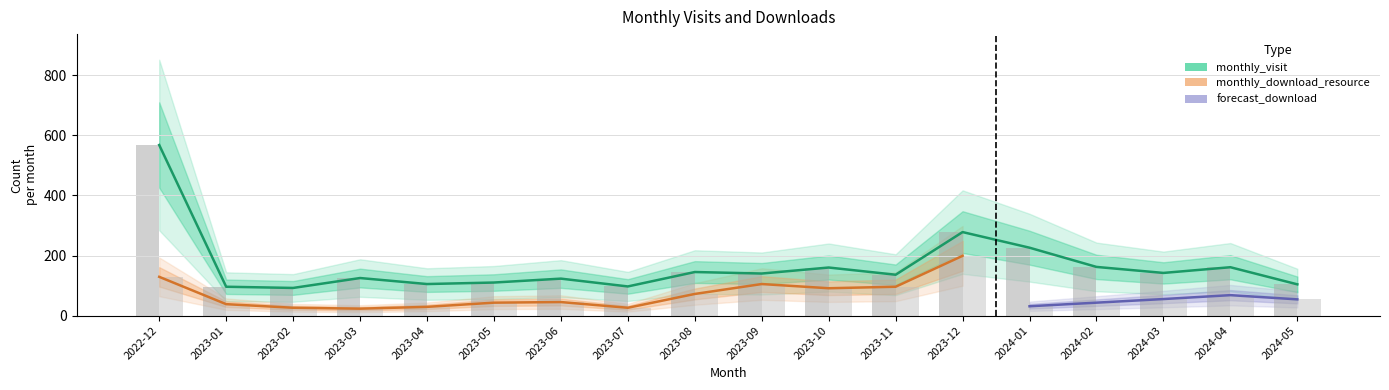

Which series changed the most between 2023-08 and 2024-04?

monthly_visit